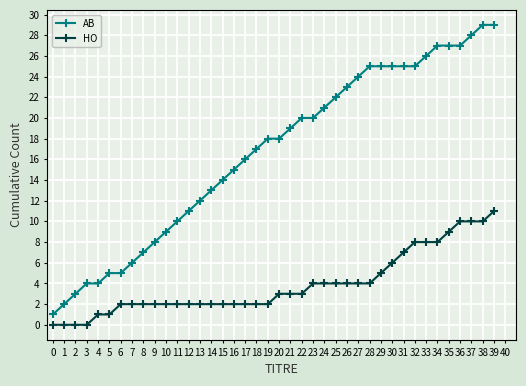

What is the difference between the second highest and second lowest values in the AB series?

27